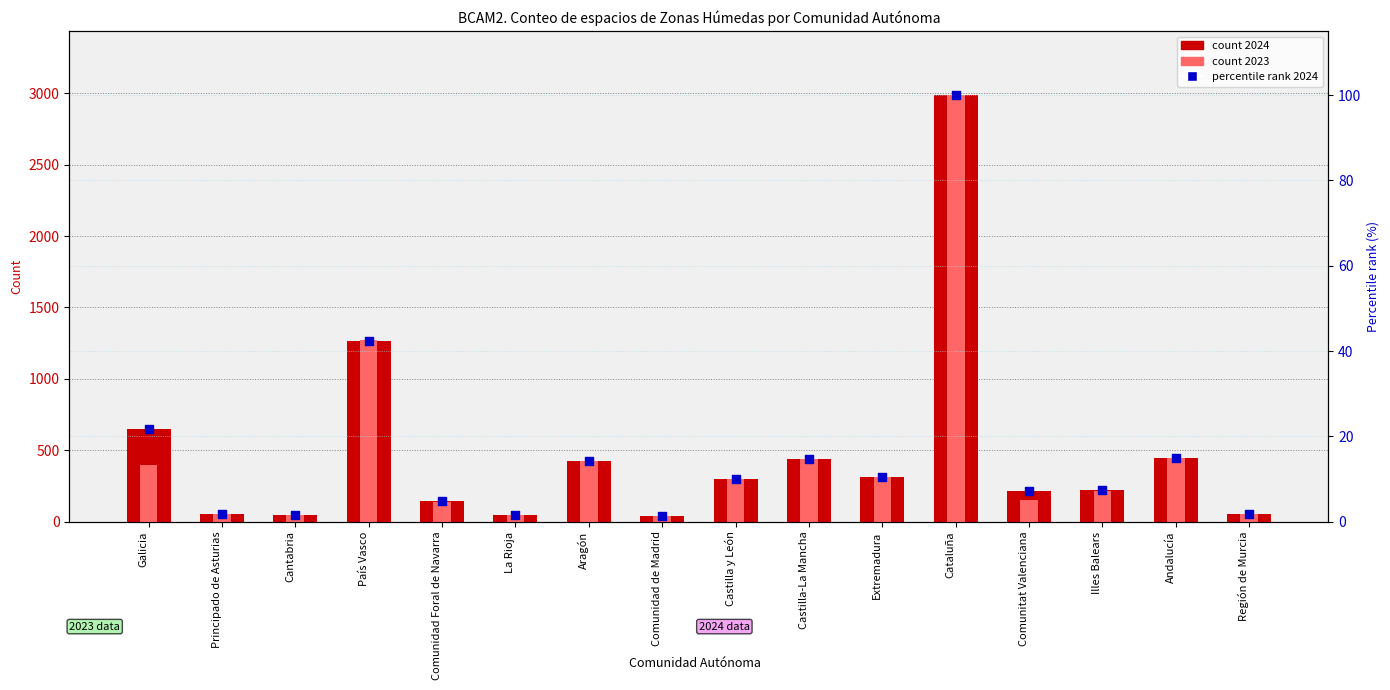

Is the value of count 2023 at Región de Murcia greater than the value of count 2024 at Andalucía?

No